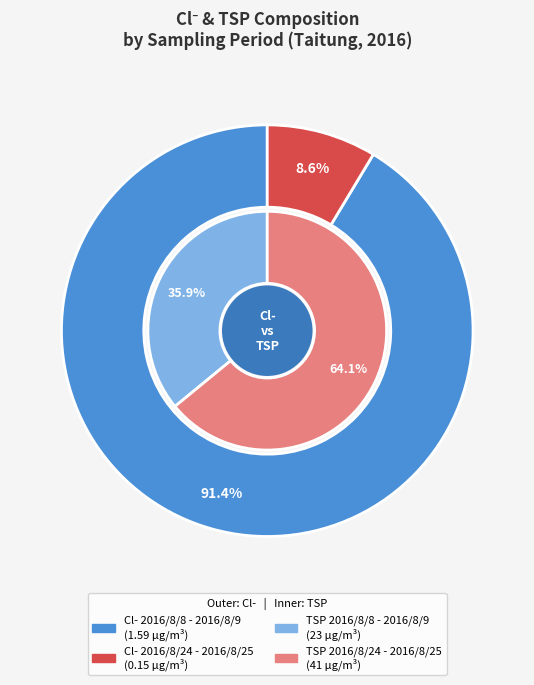

To the nearest percent, what portion does 2016/8/24 - 2016/8/25 represent?

9%